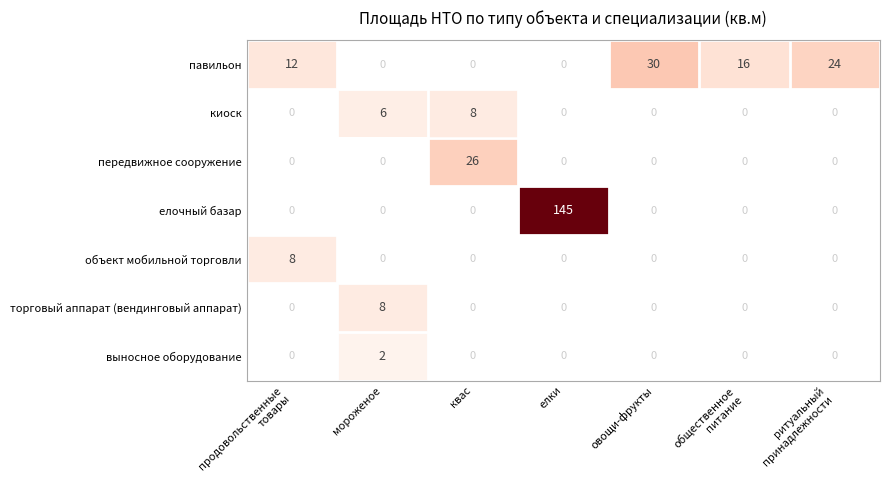

Which label corresponds to the smallest value in the chart?

мороженое